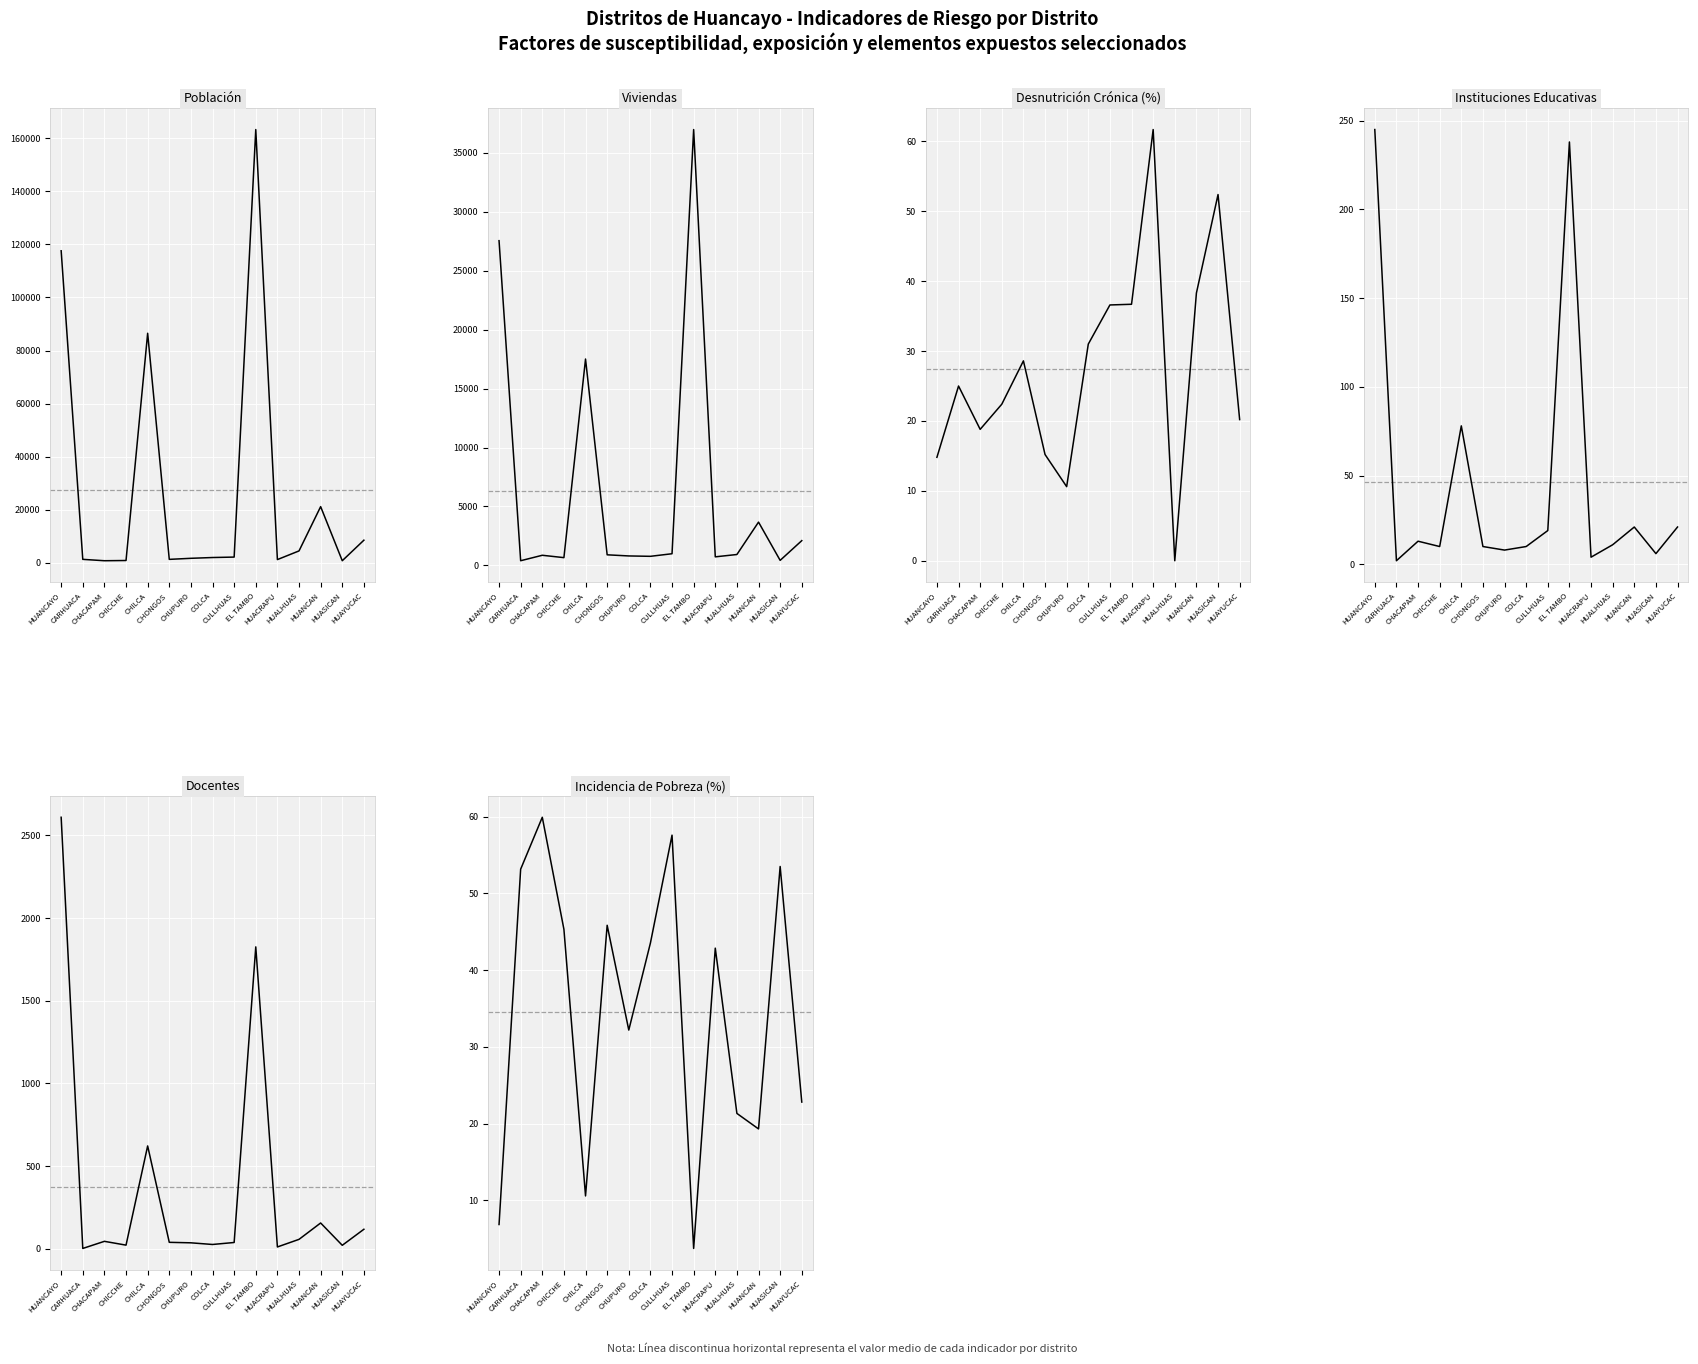

What is the approximate value of Docentes at HUAYUCAC?

118.0